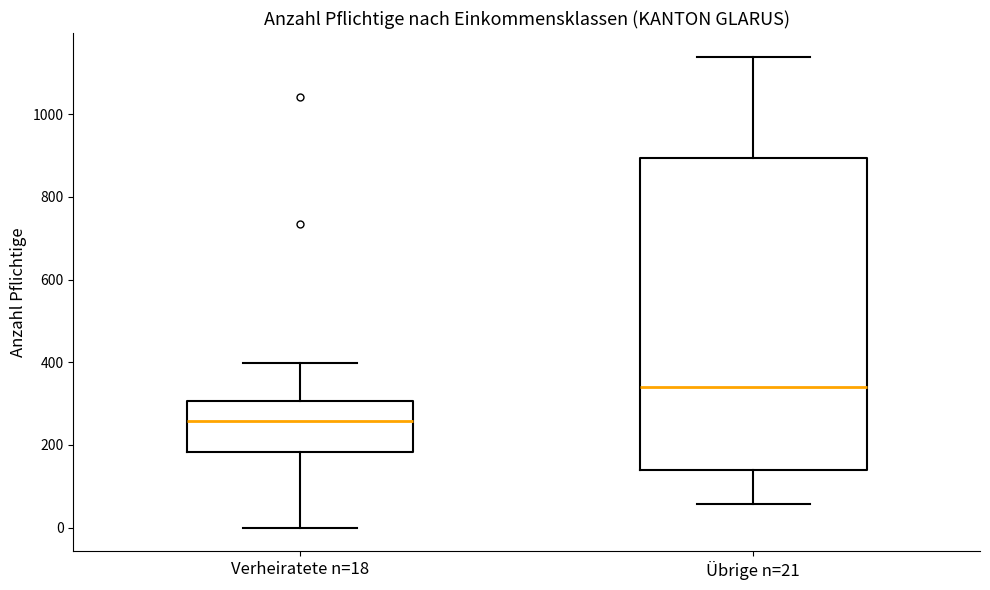

Which box's median line is the lowest?

Verheiratete n=18